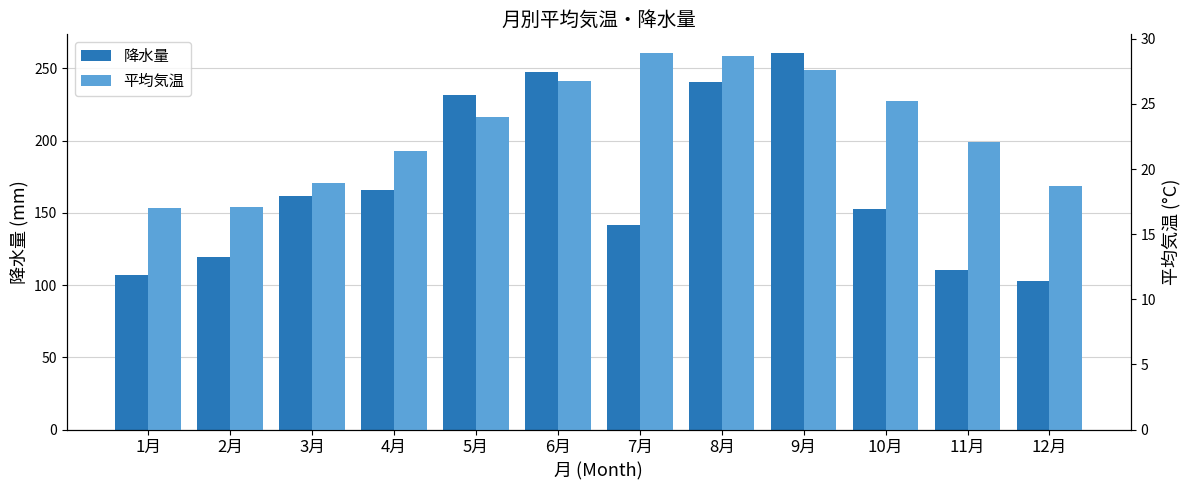

Reading left to right, what are all the values shown in this chart?

降水量: 107.0	119.7	161.4	165.7	231.6	247.2	141.4	240.5	260.5	152.9	110.2	102.8
平均気温: 17.0	17.1	18.9	21.4	24.0	26.8	28.9	28.7	27.6	25.2	22.1	18.7